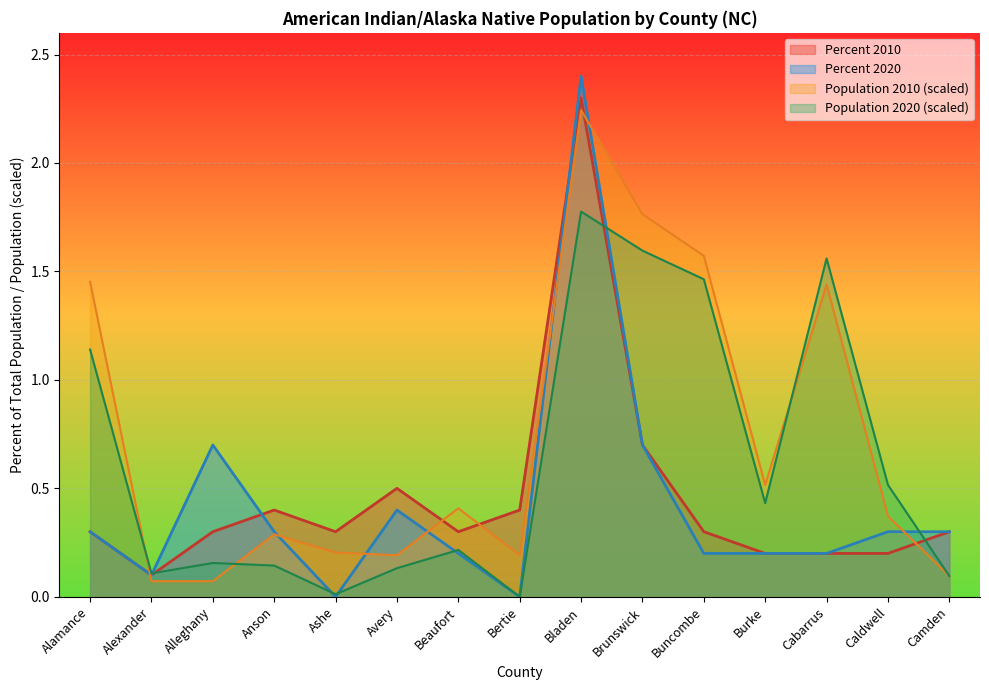

Which category has the lowest value across all series?

Ashe